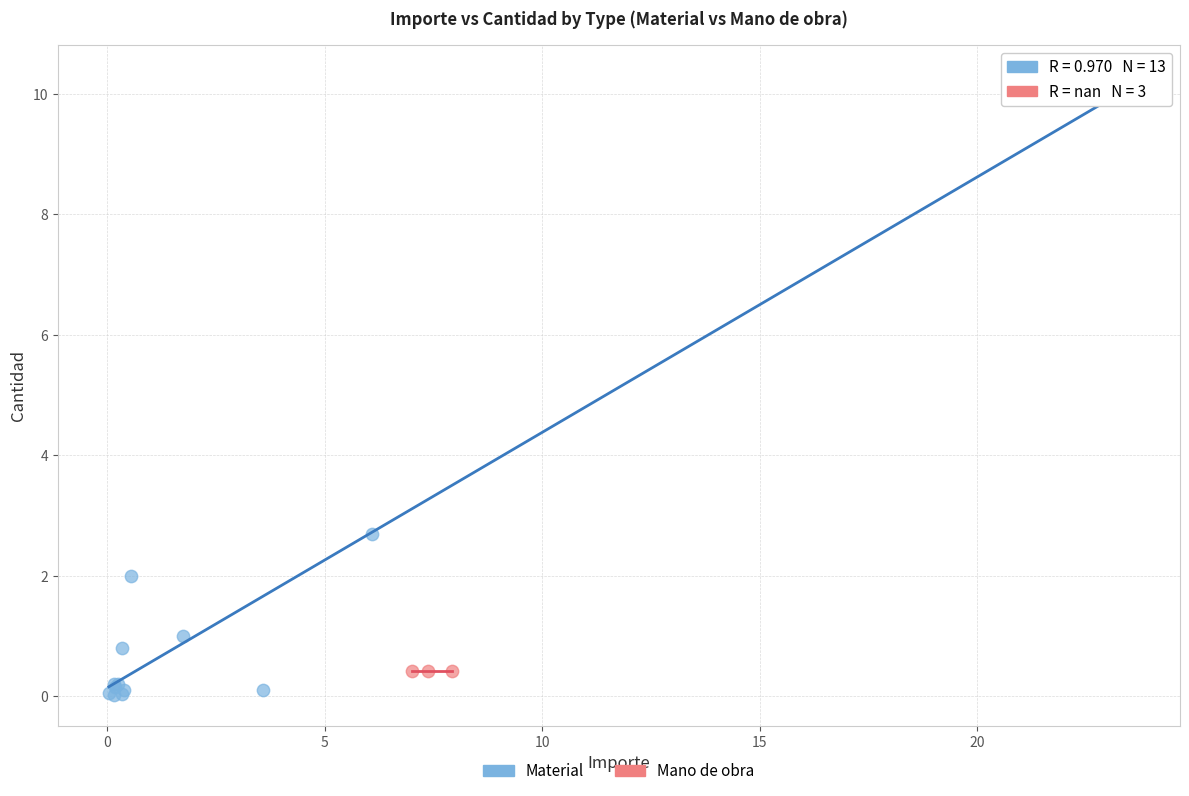

Which series reaches the maximum Y coordinate?

Material